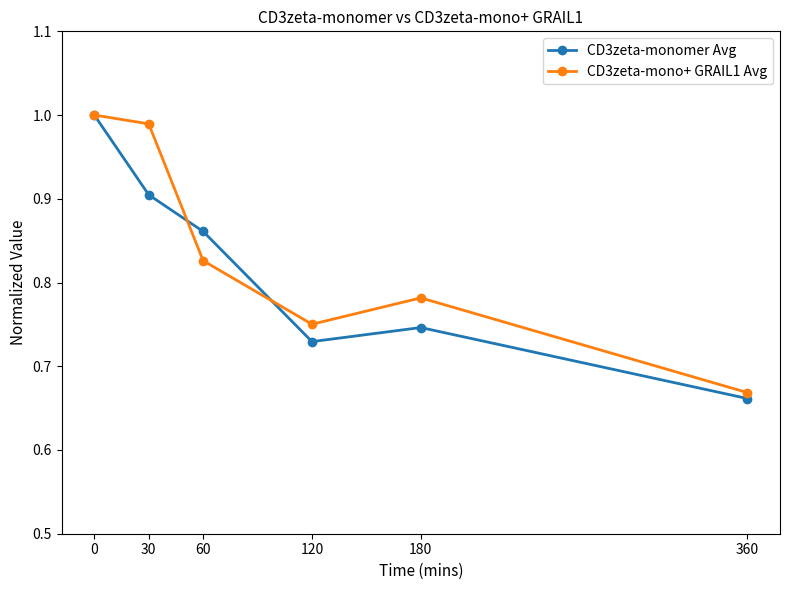

Is this an area chart (filled region under the line)?

No